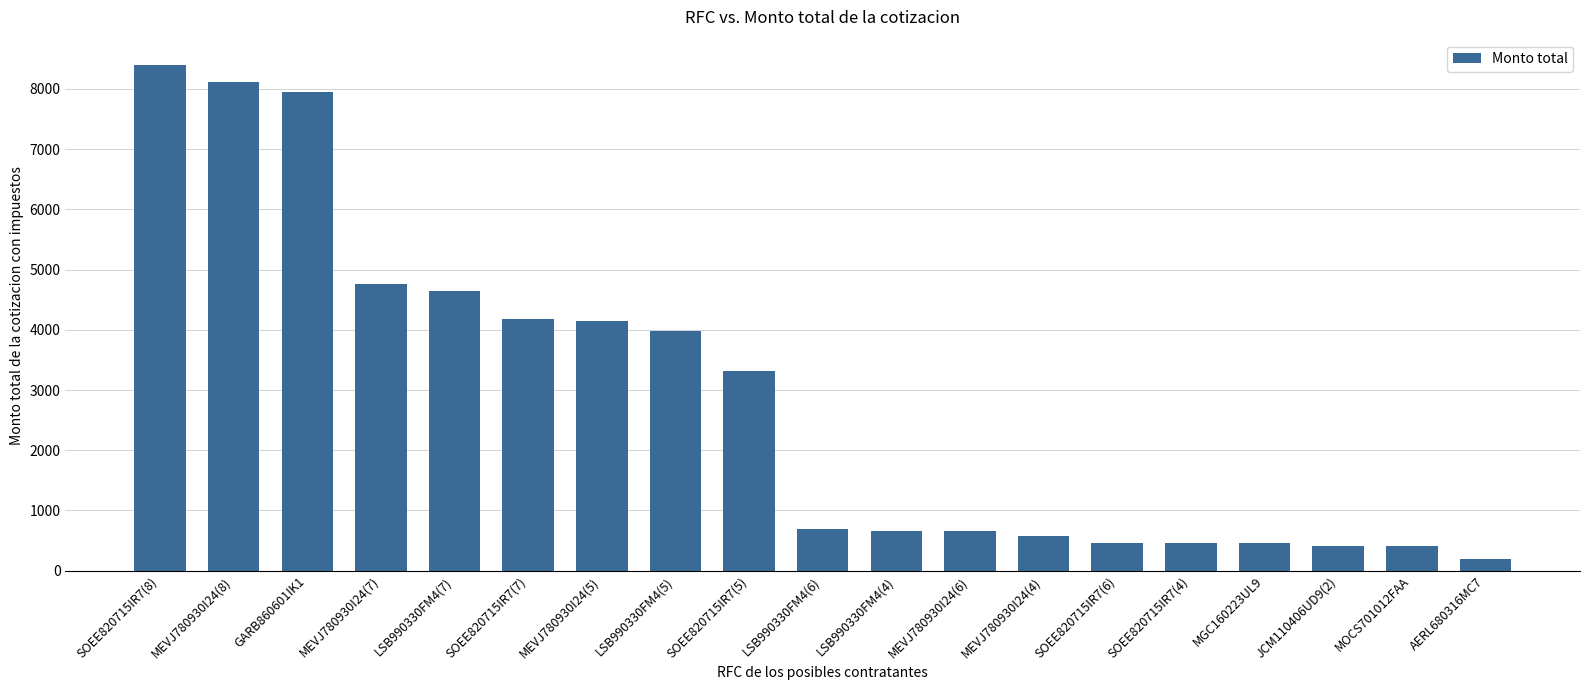

Where does the data first go above 696?

SOEE820715IR7(8)